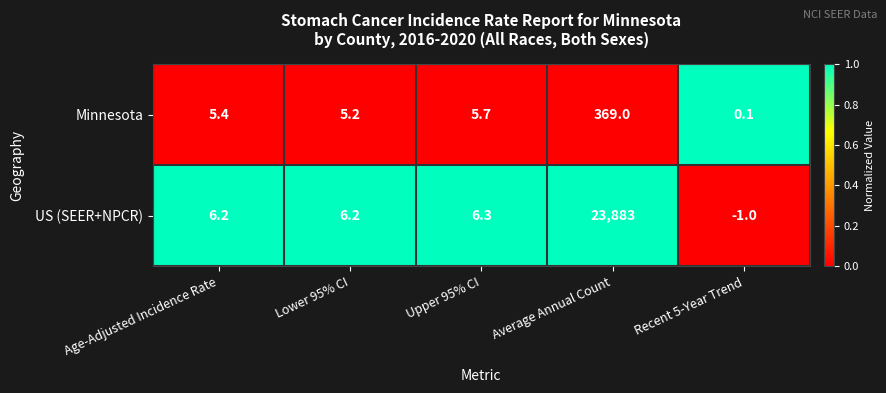

What is the difference between the highest and lowest values at Age-Adjusted Incidence Rate?

0.8